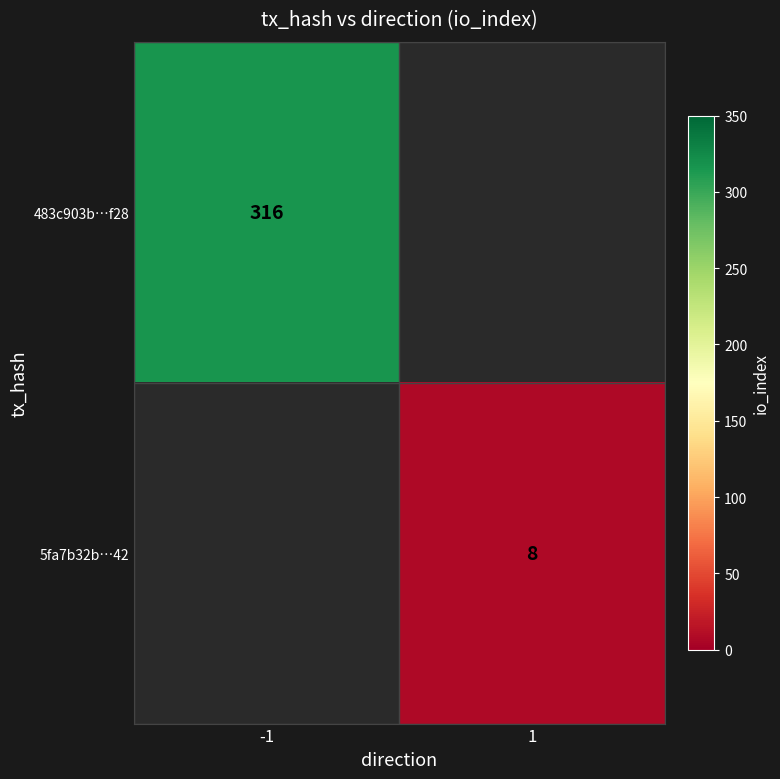

Count the number of categories in the chart.

2